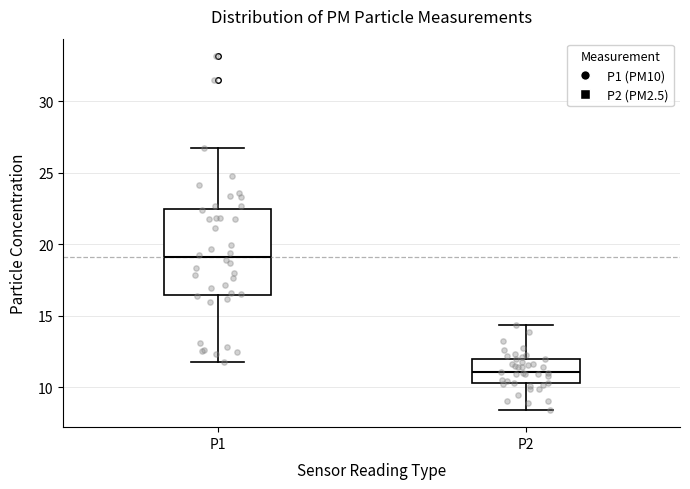

Where does the median line of the box for P2 sit on the y-axis? The values are not printed on the chart, so give them approximately, as read against the axis.

11.0